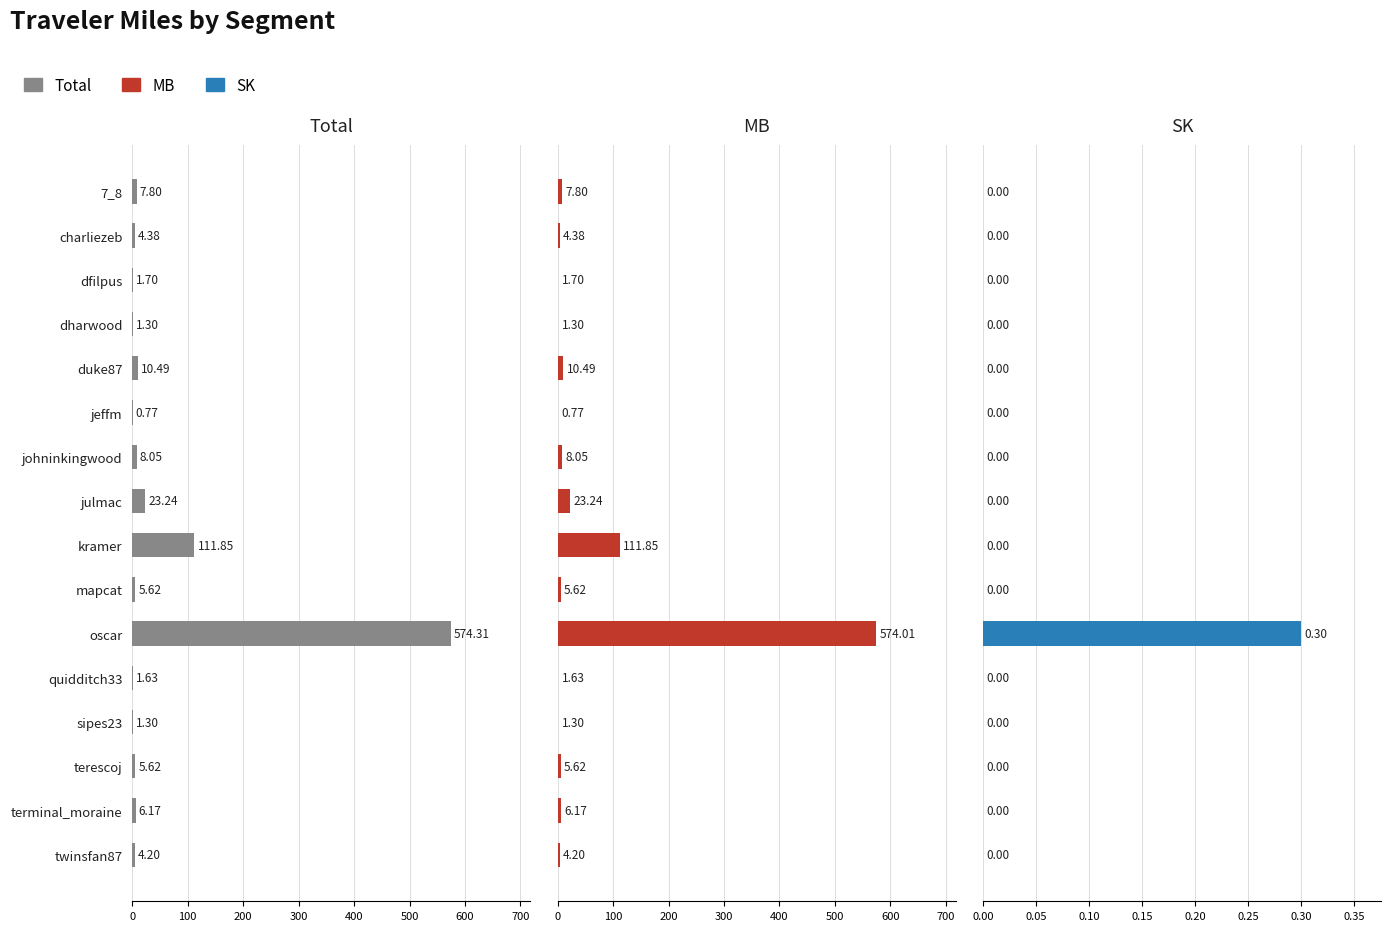

Is the value of Total at mapcat greater than the value of SK at quidditch33?

Yes